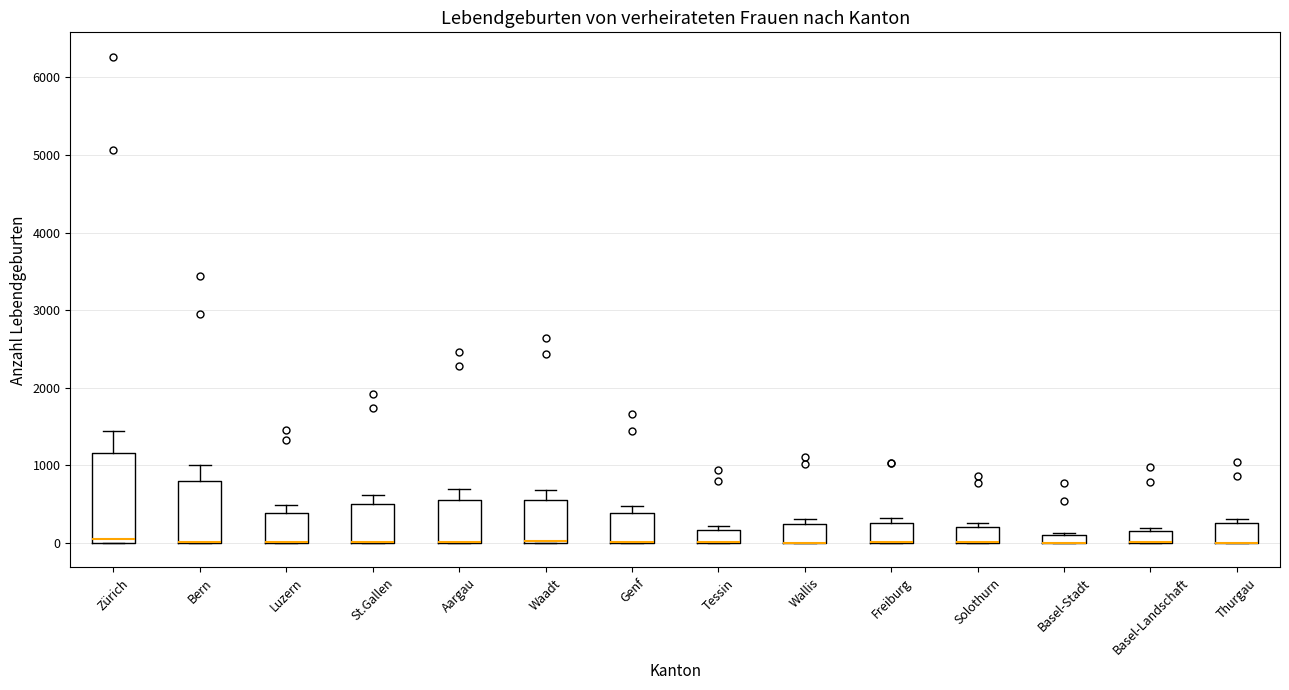

Which box is the tallest, from its lower edge to its upper edge?

Zürich